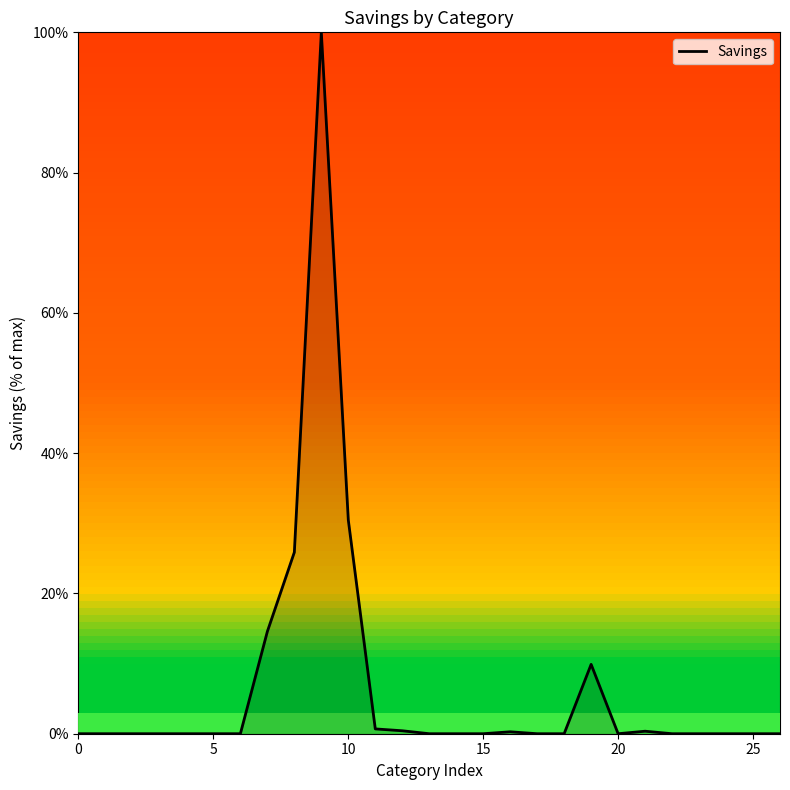

What is the difference between the maximum and minimum values?

100.0